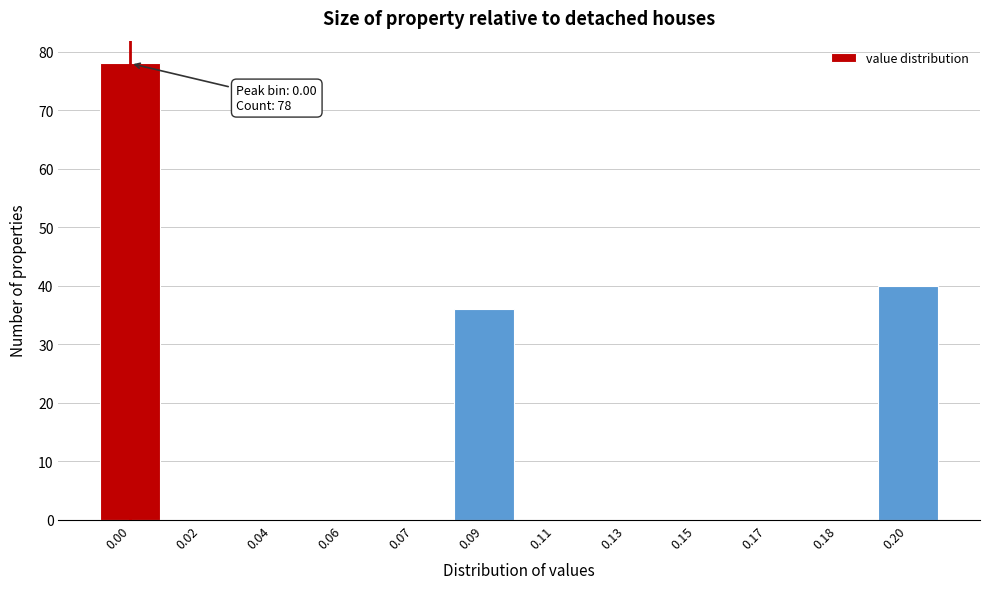

Reading left to right, what are all the values shown in this chart?

0.00=78	0.02=0	0.04=0	0.06=0	0.07=0	0.09=36	0.11=0	0.13=0	0.15=0	0.17=0	0.18=0	0.20=40